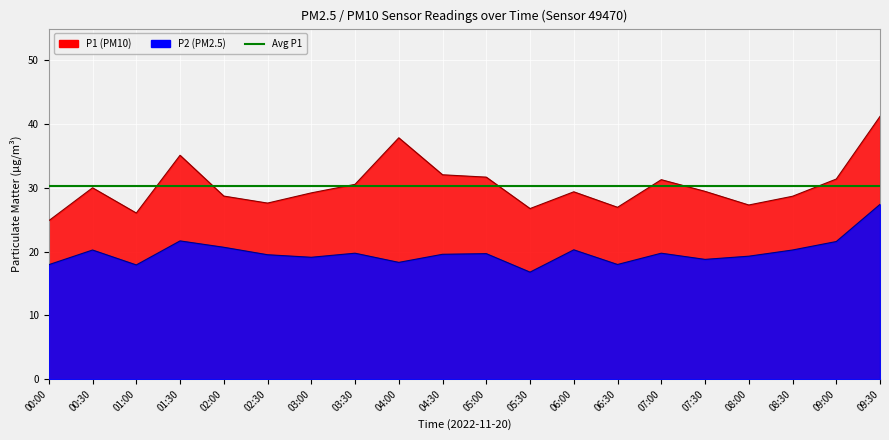

True or false: P2 and P1 cross at least once.

False